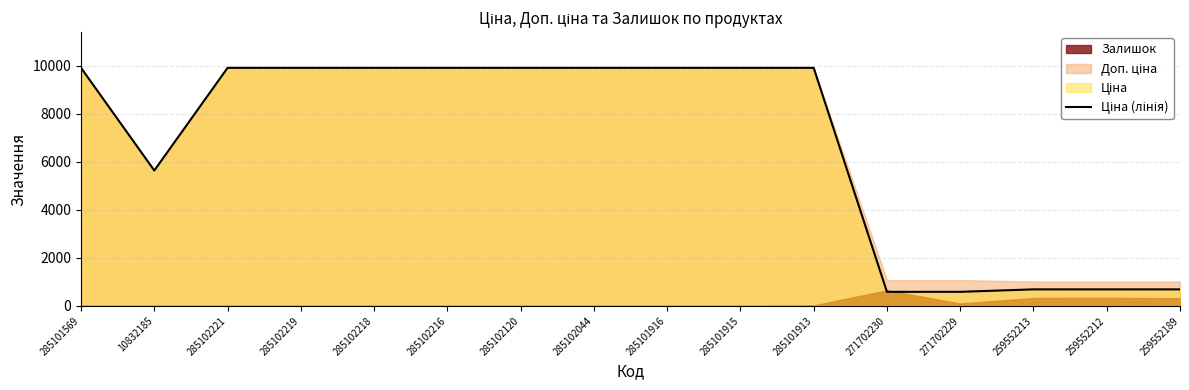

What is the label of the 2nd point from the left?

10832185